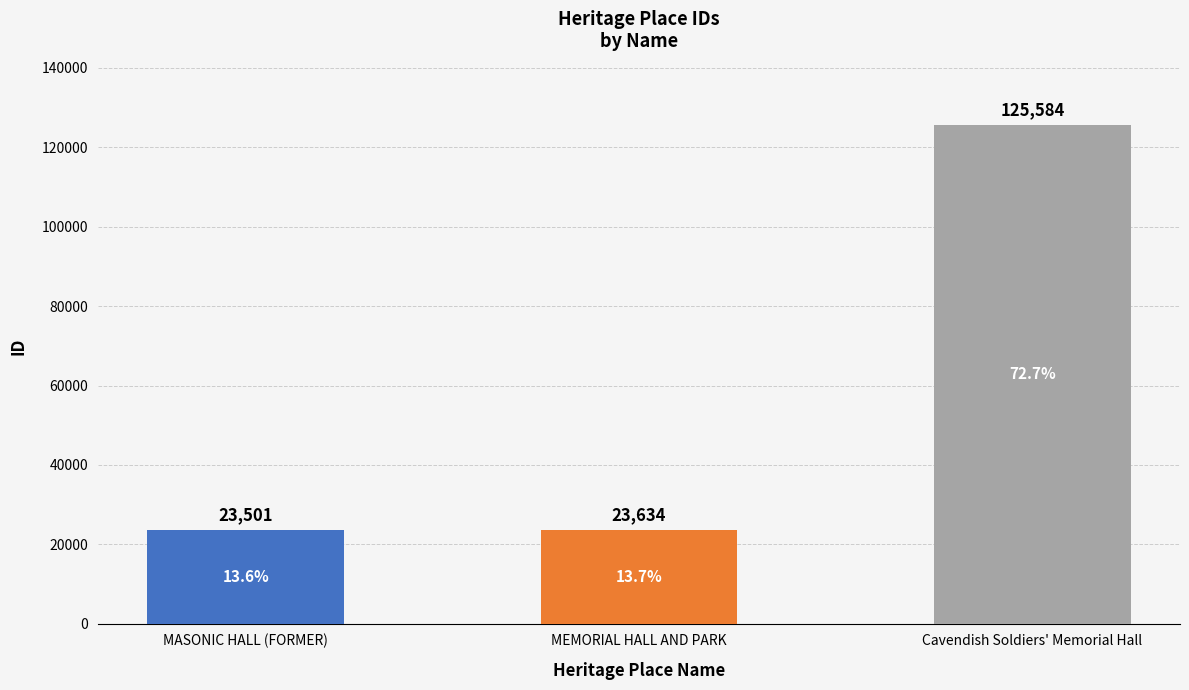

Reading right to left, transcribe all the data shown in this chart.

Cavendish Soldiers' Memorial Hall=125584	MEMORIAL HALL AND PARK=23634	MASONIC HALL (FORMER)=23501